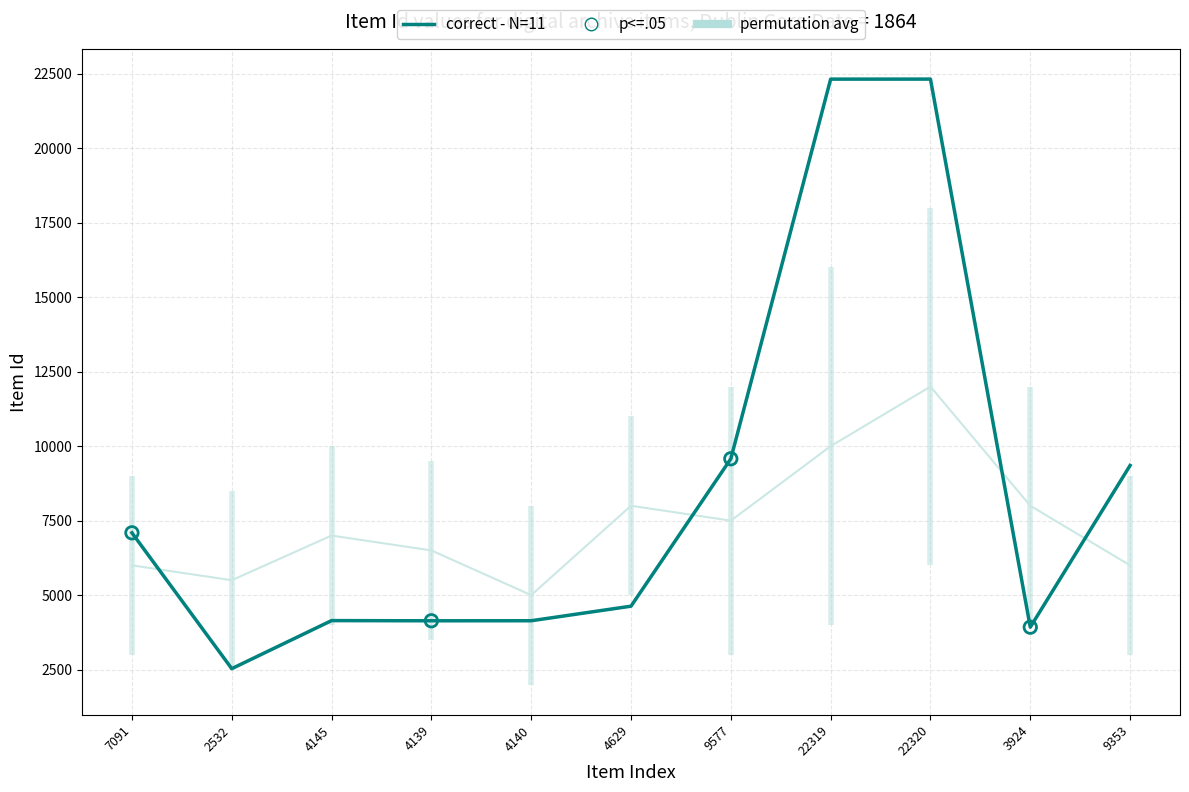

What is the change in value from 4629 to 22320?

+17691